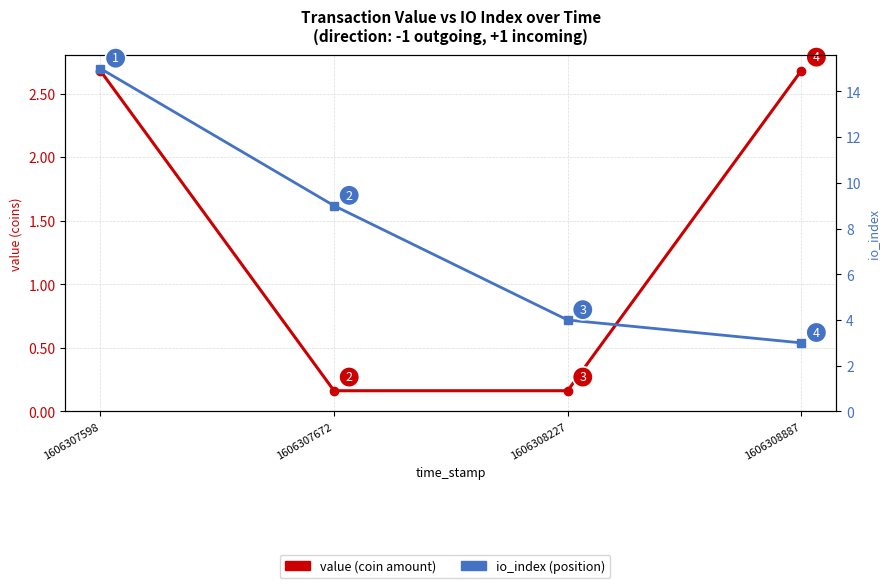

What is the spread (max minus min) of values at 1606308887?

0.3